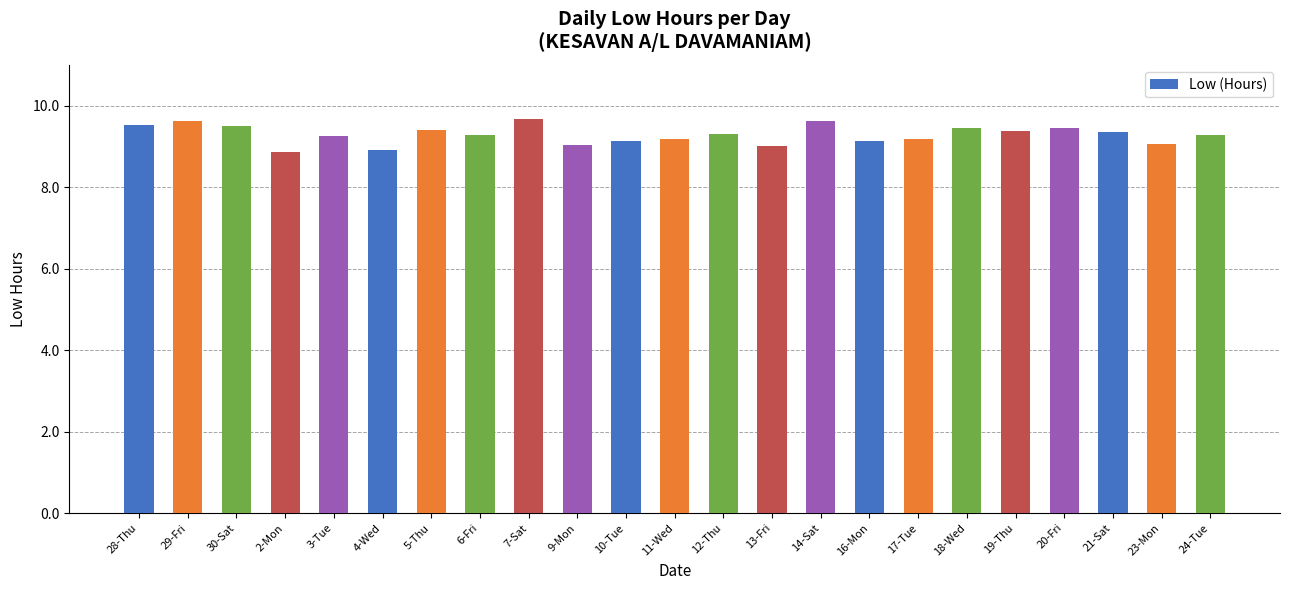

What is the value of the 2nd bar from the left?

9.6